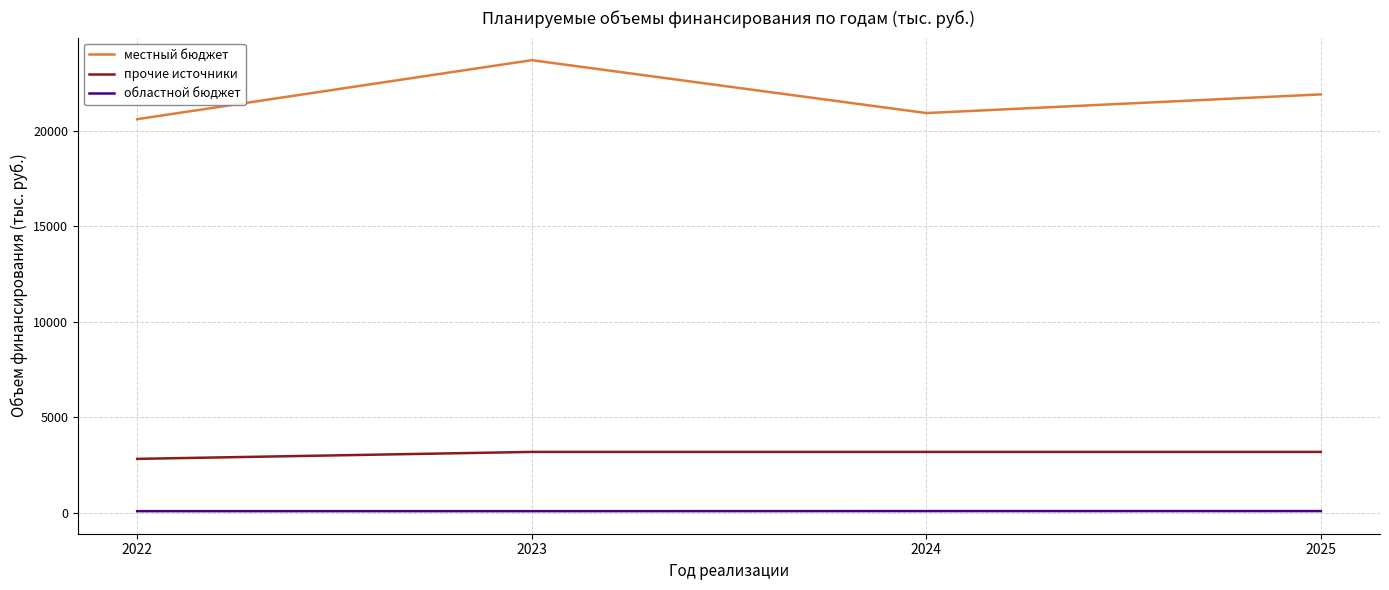

At which category is the sum across all series the highest?

2023